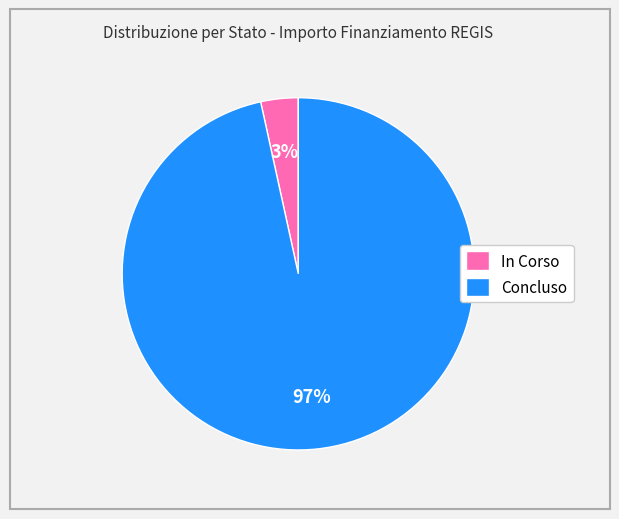

Rank the categories by value from lowest to highest.

In Corso, Concluso